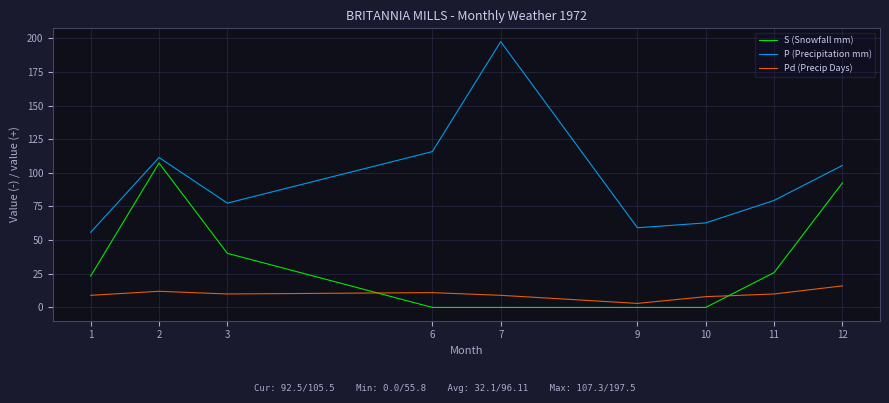

True or false: Pd (Precip Days) and P (Precipitation mm) cross at least once.

False